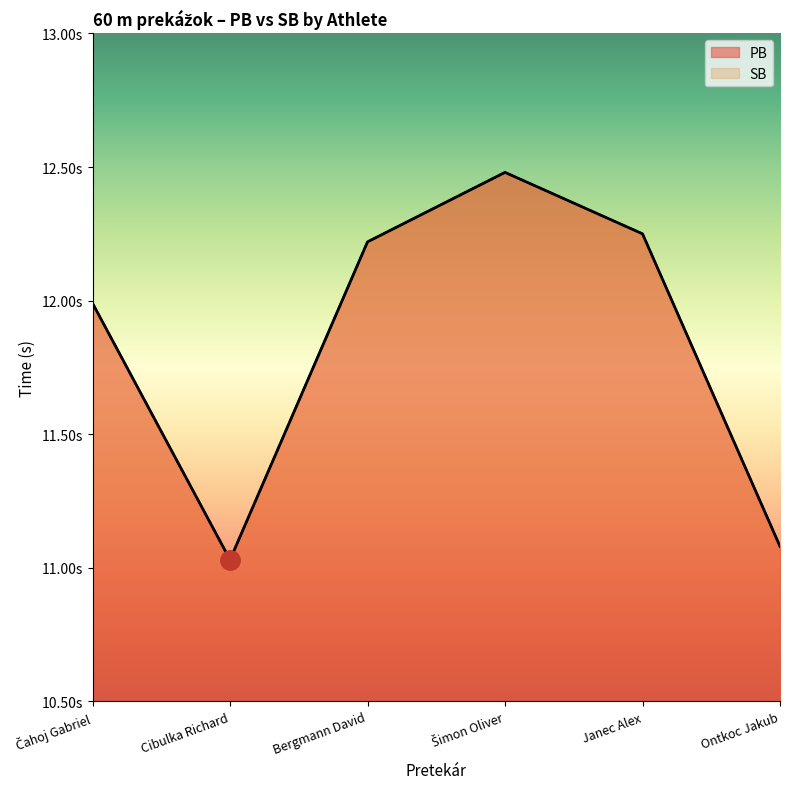

The SB series shows 19.0 at Cibulka Richard. True or false?

False